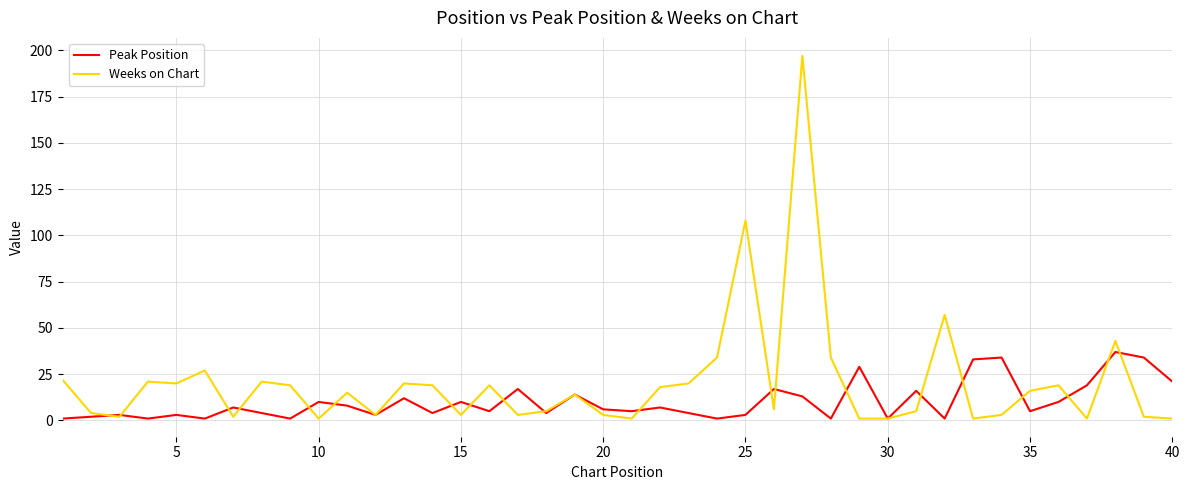

Rank the series by their maximum value, from highest to lowest.

Weeks on Chart, Peak Position